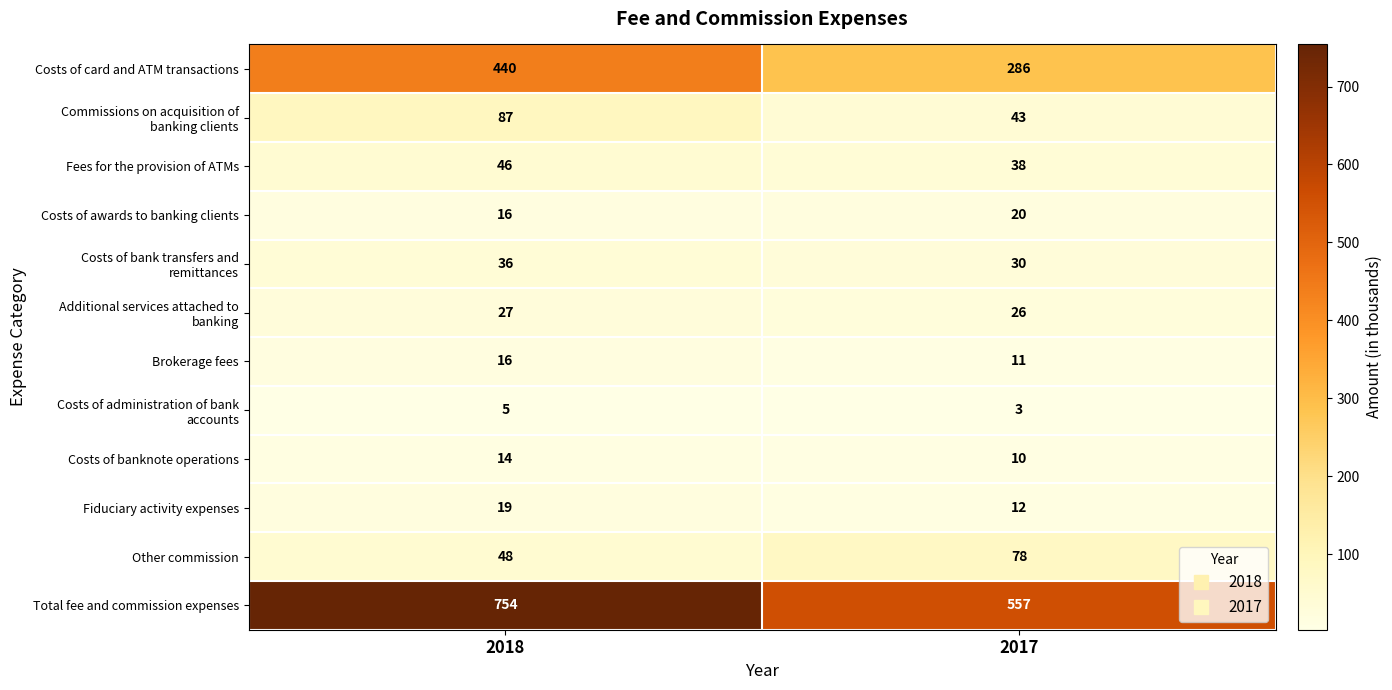

How many series are shown in this chart?

12